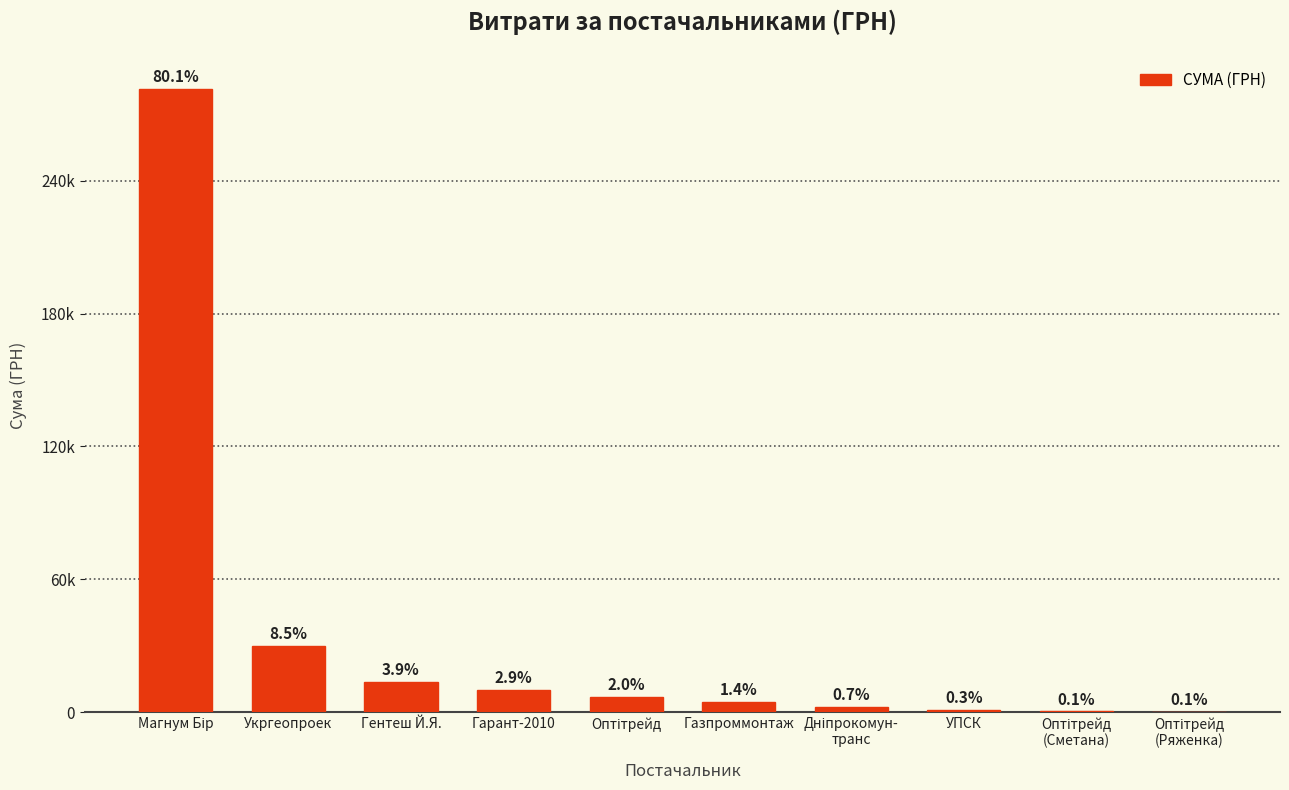

How many bars are there in total?

10